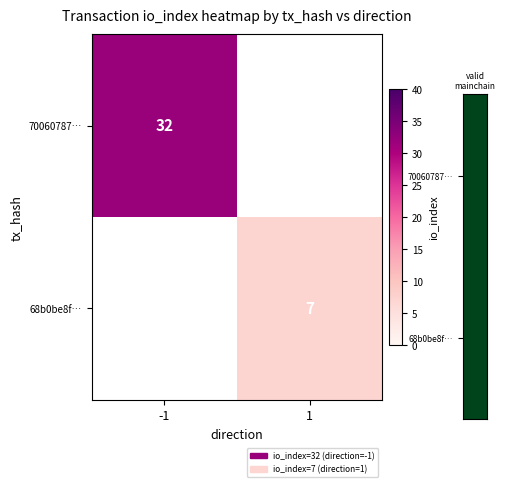

Is the value of 70060787… at -1 greater than the value of 68b0be8f… at 1?

Yes